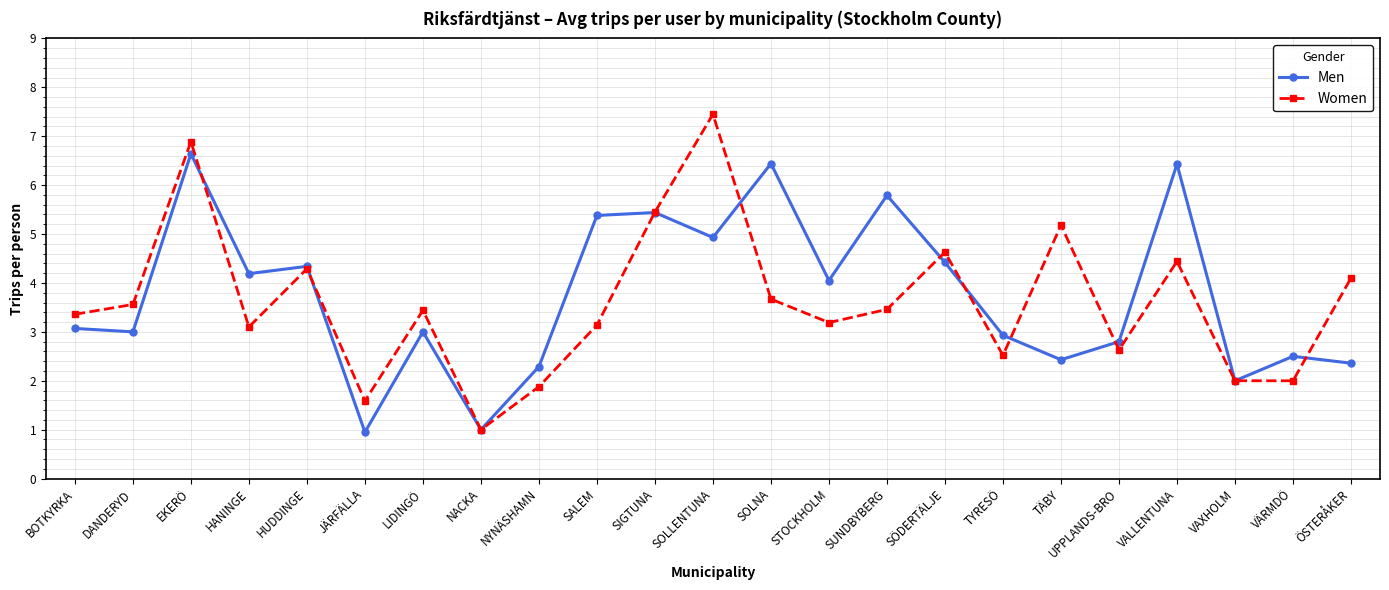

What is the sum of all Women values?

83.0